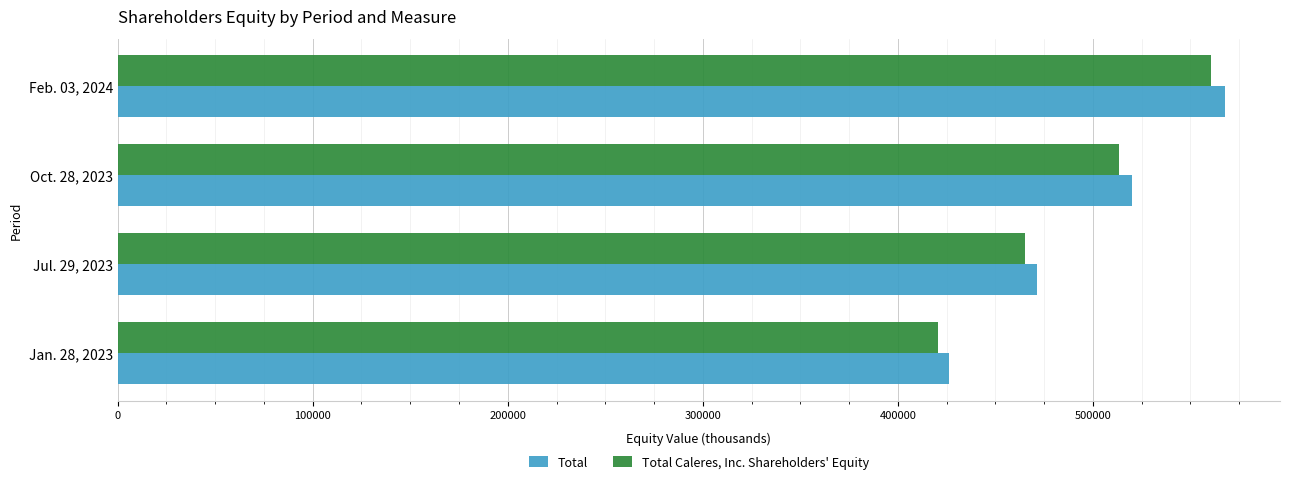

The value of Total Caleres, Inc. Shareholders' Equity at Feb. 03, 2024 is 967686. True or false?

False